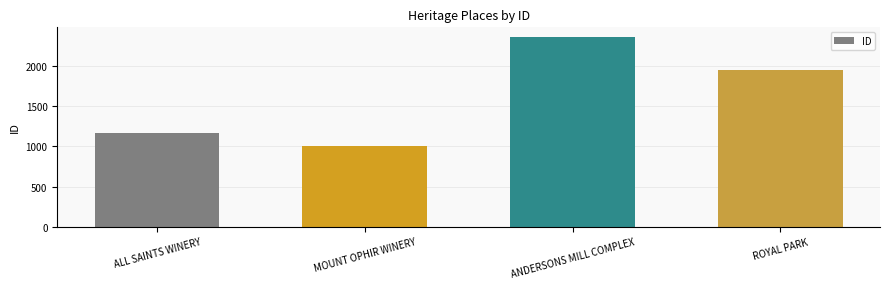

What is the change in value from MOUNT OPHIR WINERY to ROYAL PARK?

+949